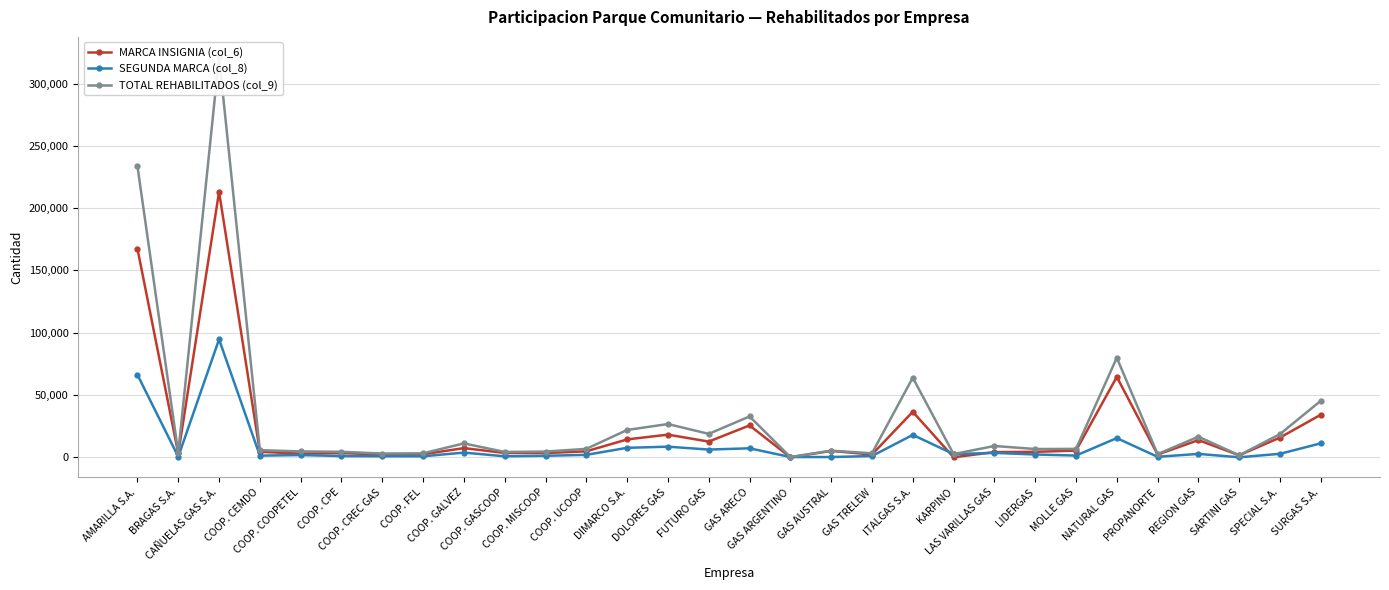

List the series in order of their peak value, highest first.

TOTAL REHABILITADOS (col_9), MARCA INSIGNIA (col_6), SEGUNDA MARCA (col_8)